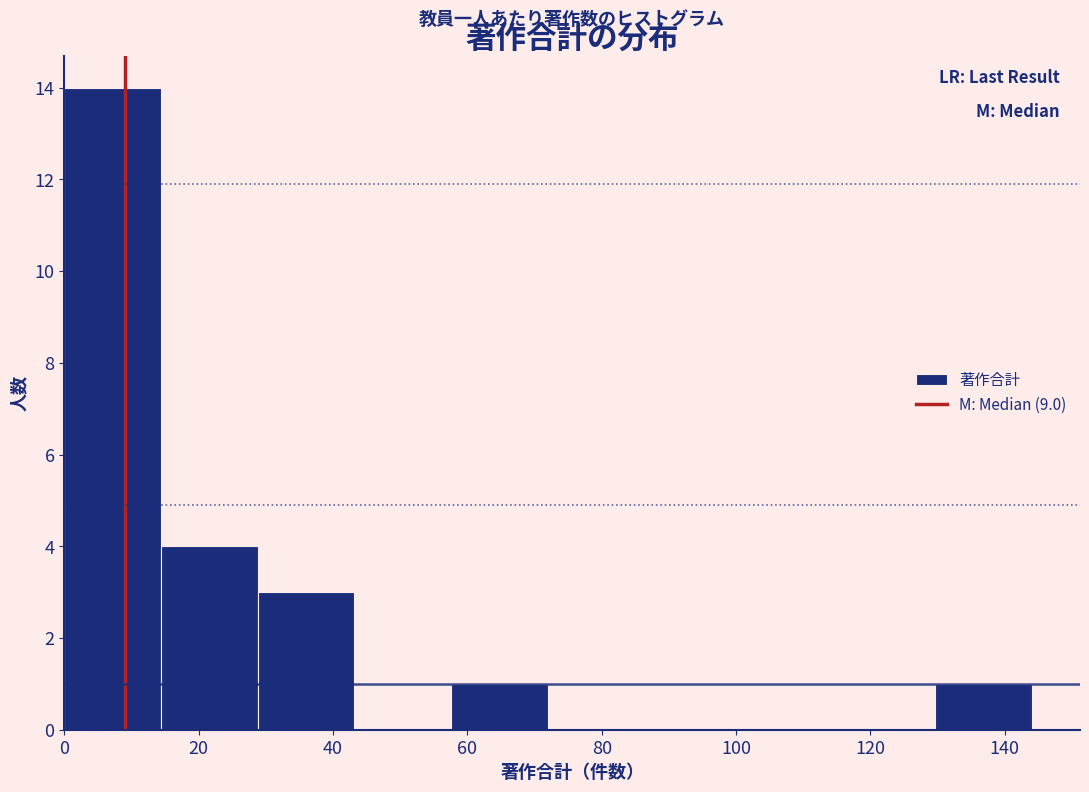

How tall is the bar that spans 129.6 to 144.0 on the x-axis? Neither the bar edges nor the heights are printed on the chart, so give them approximately, as read against the axes.

1